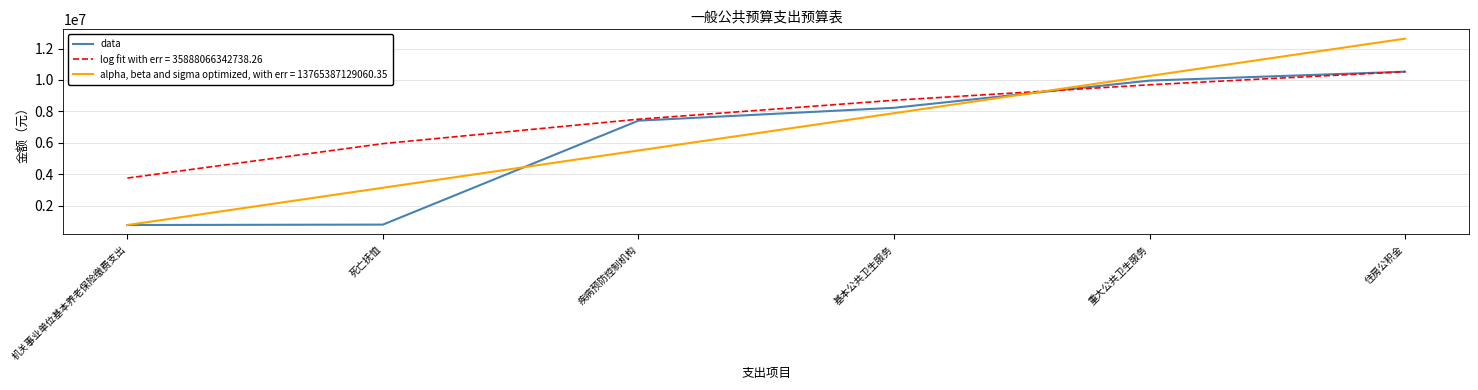

The value of log fit with err = 35888066342738.26 at 重大公共卫生服务 is 5961471.7. True or false?

False